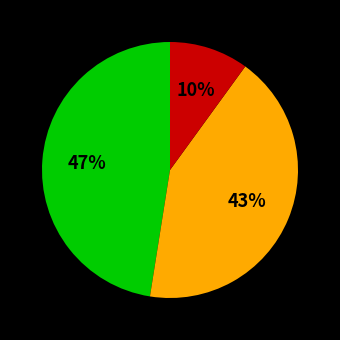

Is there a majority slice in this chart?

No